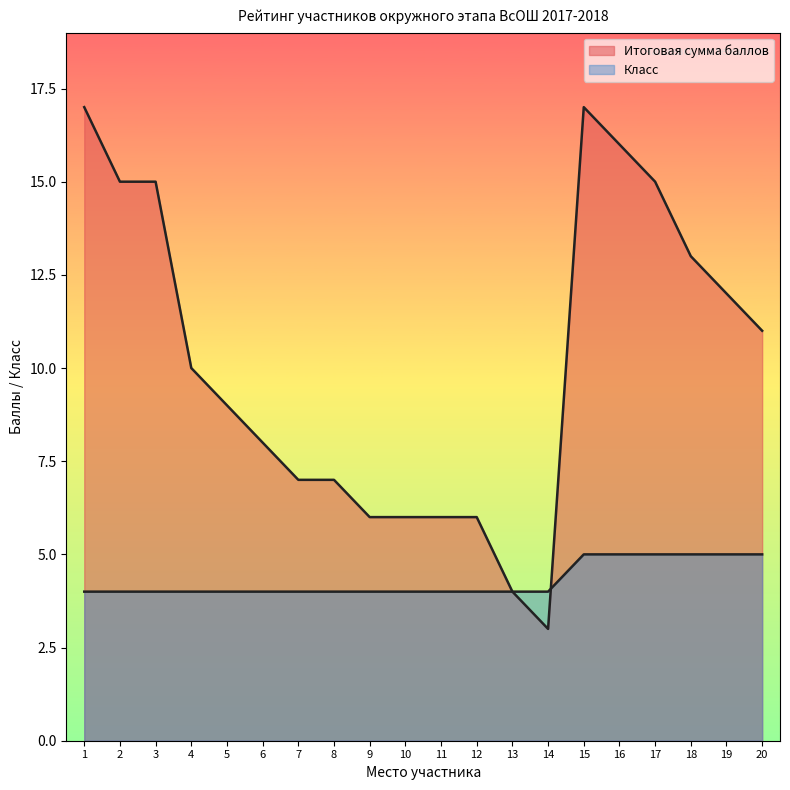

Count the number of categories in the chart.

20